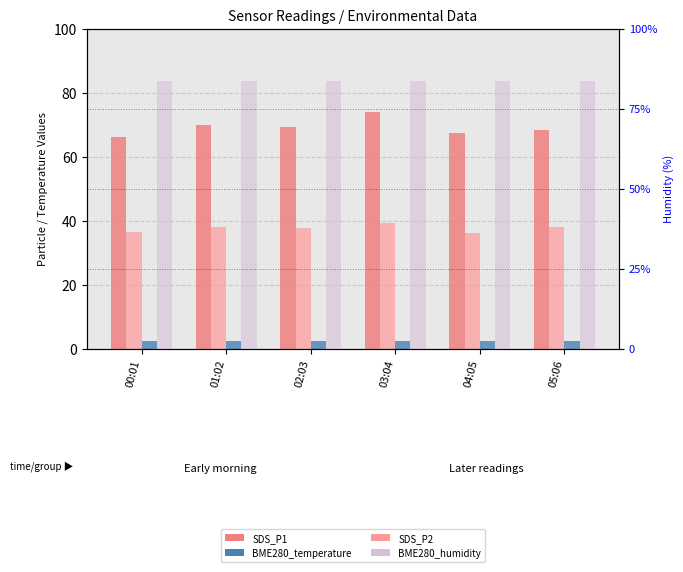

What is the label of the 4th bar from the left?

03:04